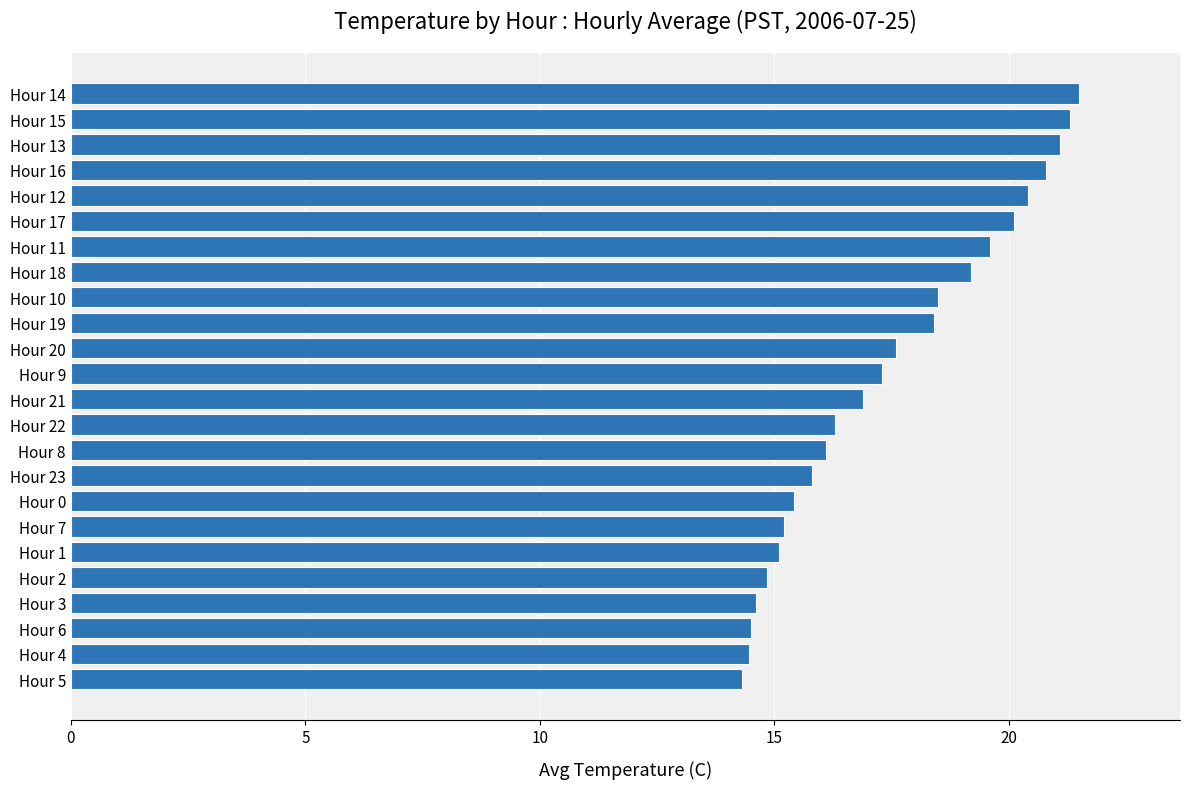

True or false: the data shows 16.1 at Hour 8.

True